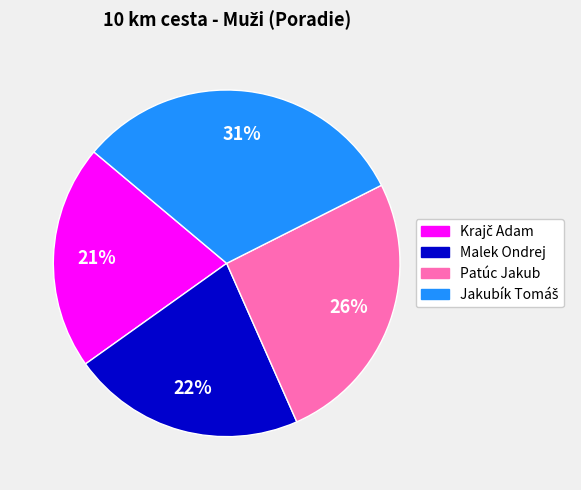

To the nearest percent, what portion does Patúc Jakub represent?

26%